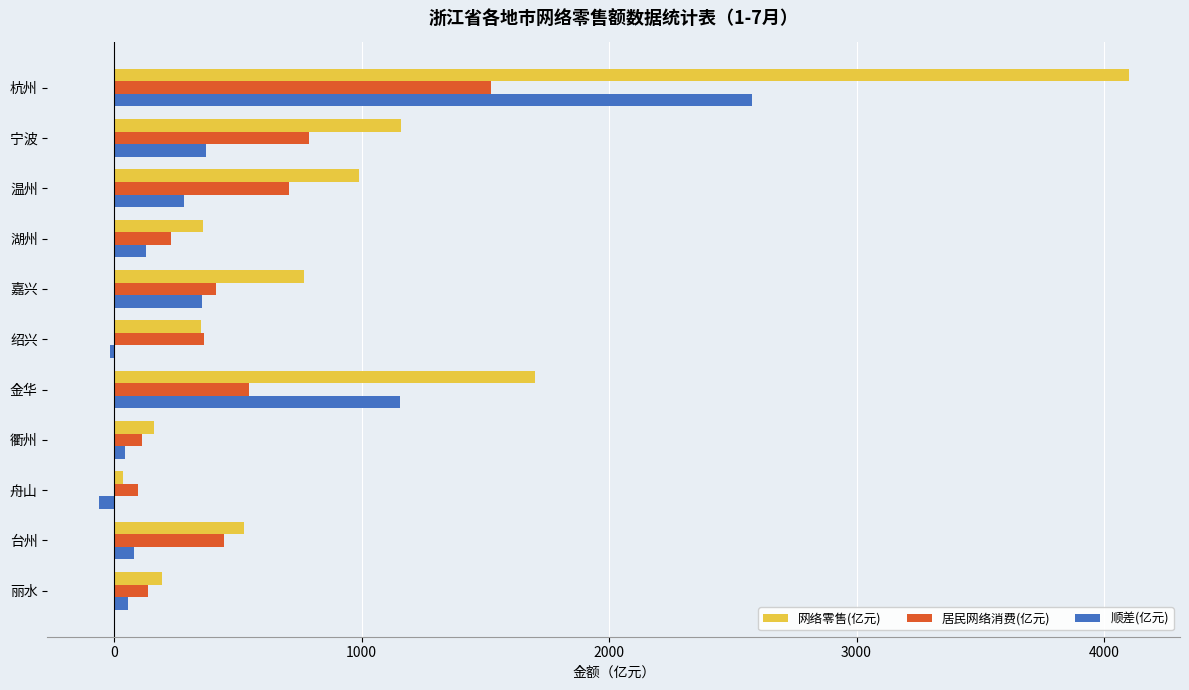

Is it true that 居民网络消费(亿元) equals 706.0 at 温州?

True